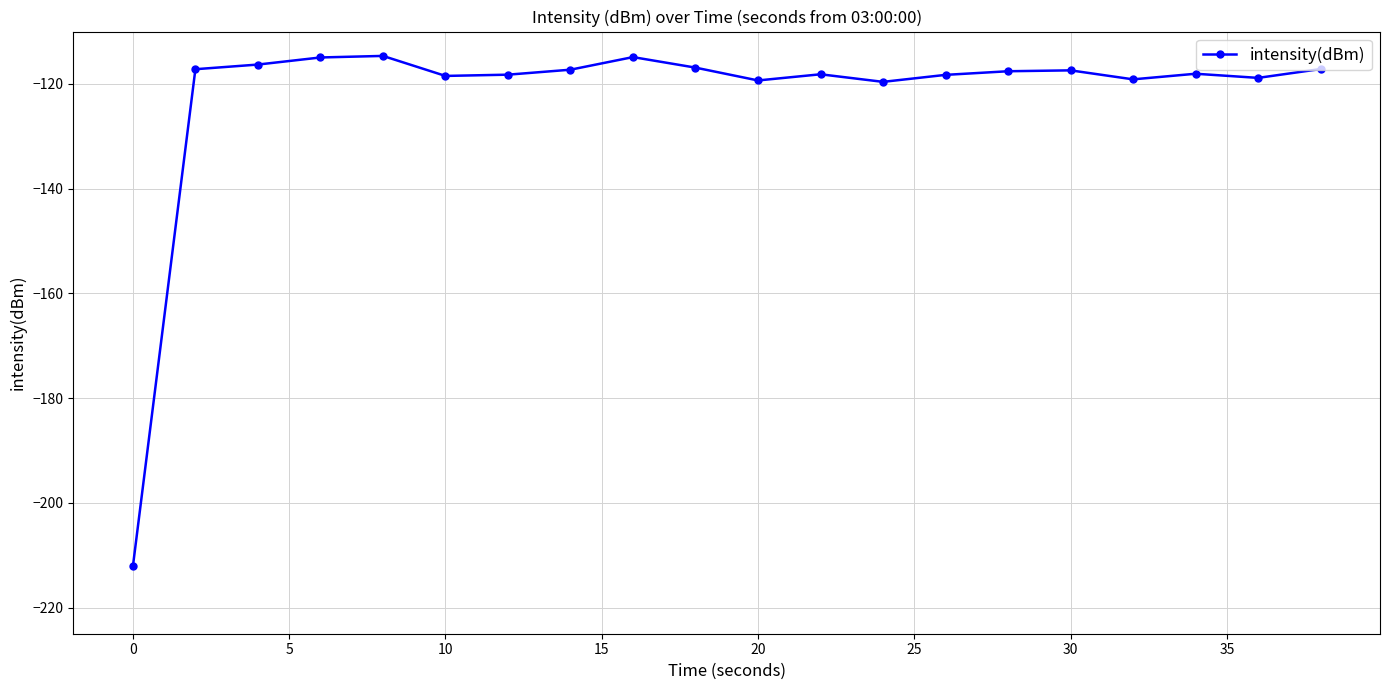

Is this an area chart (filled region under the line)?

No